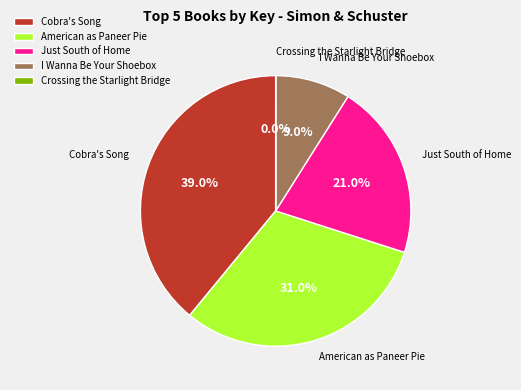

Does I Wanna Be Your Shoebox account for over 50% of the chart?

No